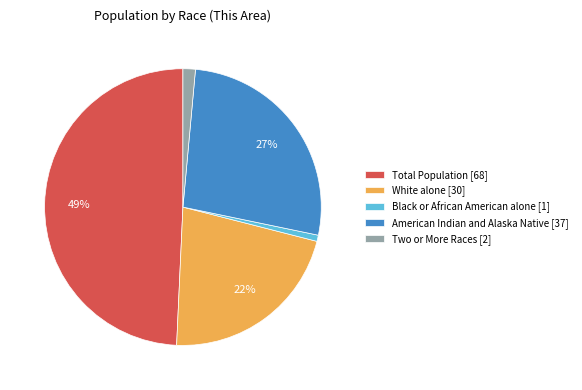

To the nearest percent, what is the combined percentage of Total Population [68] and White alone [30]?

71%